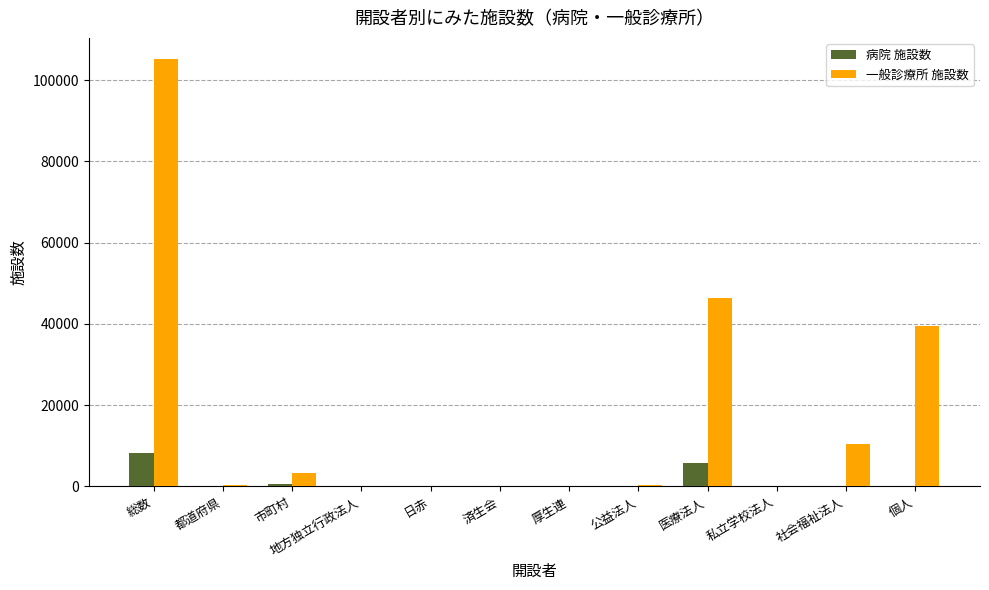

What is the maximum value shown in the chart?

105119